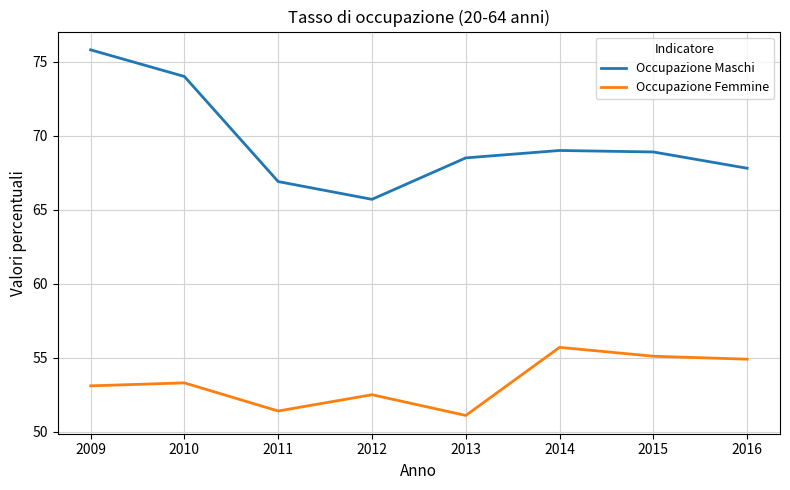

How many lines are shown in the chart?

2